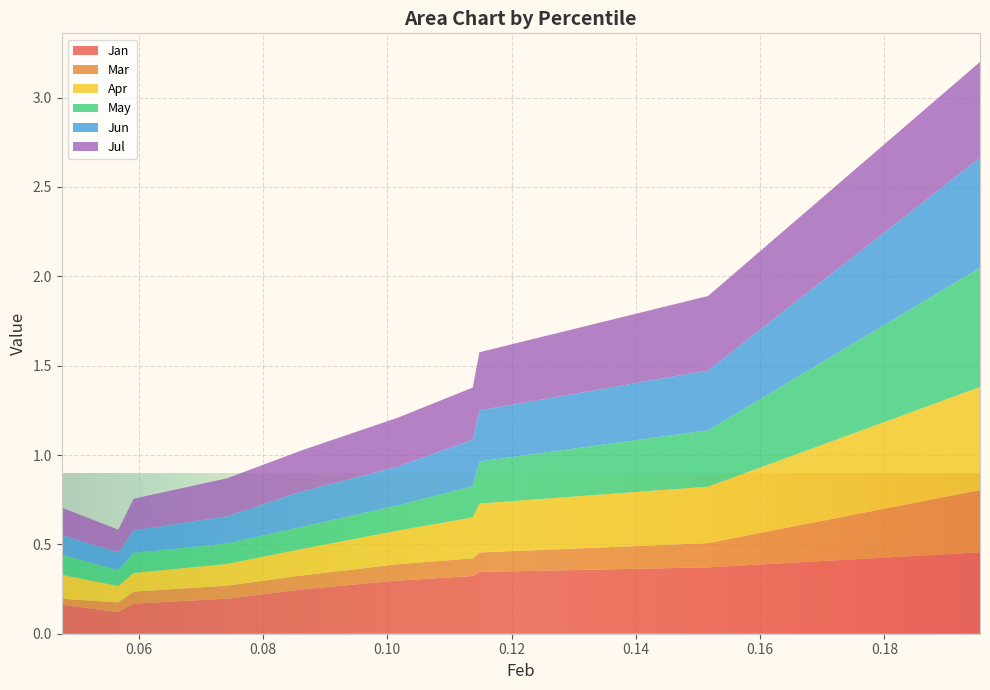

Reading right to left, what are all the values shown in this chart?

Jan: pct95=0.5	pct85=0.4	pct75=0.3	pct65=0.3	pct55=0.3	pct45=0.2	pct35=0.2	pct25=0.2	pct15=0.1	pct05=0.2
Mar: pct95=0.3	pct85=0.1	pct75=0.1	pct65=0.1	pct55=0.1	pct45=0.1	pct35=0.1	pct25=0.1	pct15=0.1	pct05=0.0
Apr: pct95=0.6	pct85=0.3	pct75=0.3	pct65=0.2	pct55=0.2	pct45=0.1	pct35=0.1	pct25=0.1	pct15=0.1	pct05=0.1
May: pct95=0.7	pct85=0.3	pct75=0.2	pct65=0.2	pct55=0.1	pct45=0.1	pct35=0.1	pct25=0.1	pct15=0.1	pct05=0.1
Jun: pct95=0.6	pct85=0.3	pct75=0.3	pct65=0.3	pct55=0.2	pct45=0.2	pct35=0.2	pct25=0.1	pct15=0.1	pct05=0.1
Jul: pct95=0.5	pct85=0.4	pct75=0.3	pct65=0.3	pct55=0.3	pct45=0.2	pct35=0.2	pct25=0.2	pct15=0.1	pct05=0.2